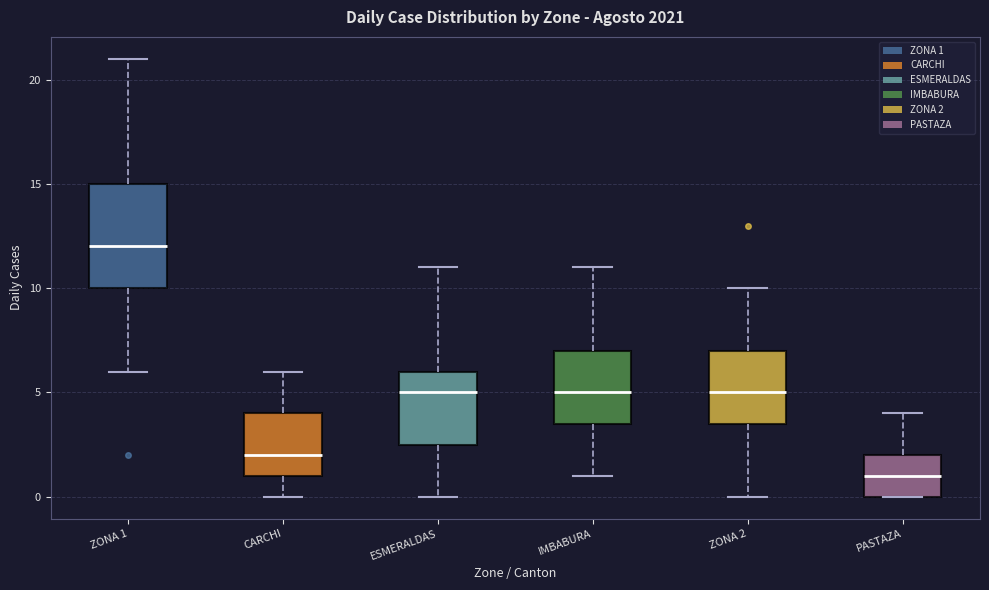

Comparing the boxes themselves (not the whiskers), which one is the tallest?

ZONA 1